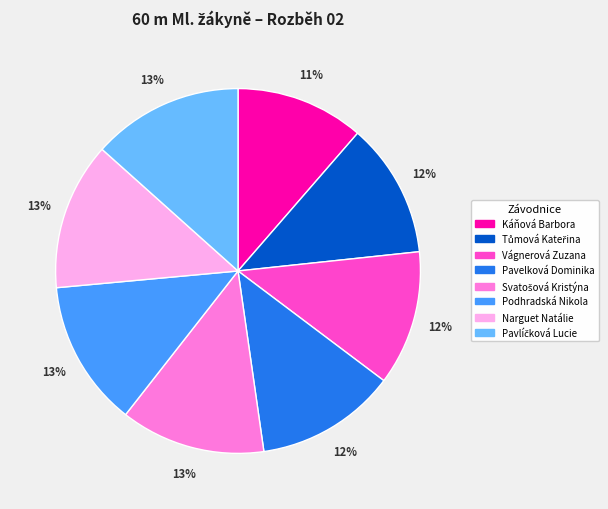

What percentage is the Podhradská Nikola slice, to the nearest percent?

13%